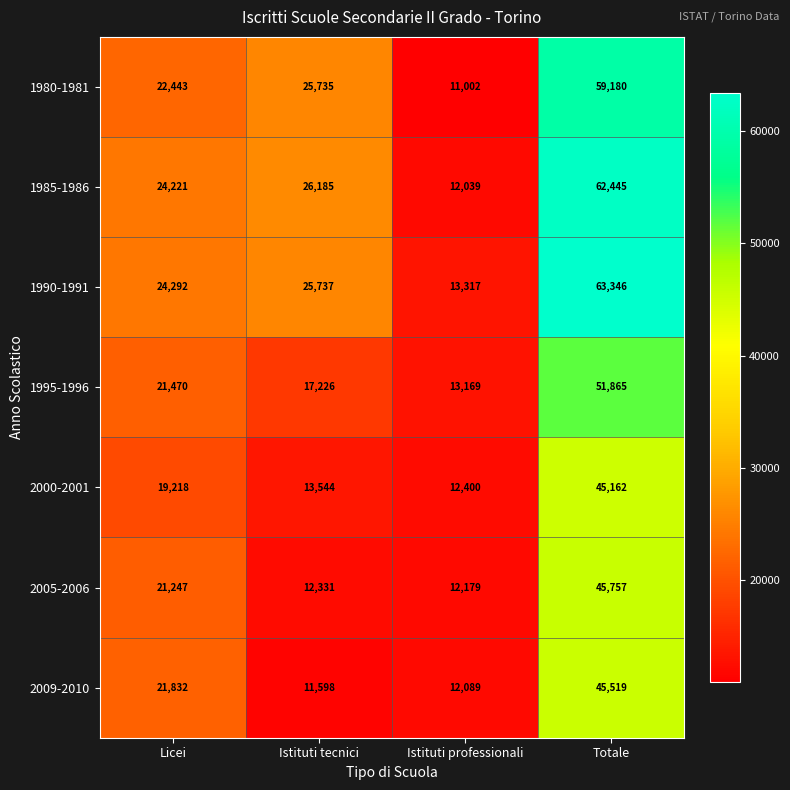

At how many categories does at least one series exceed 42638?

1